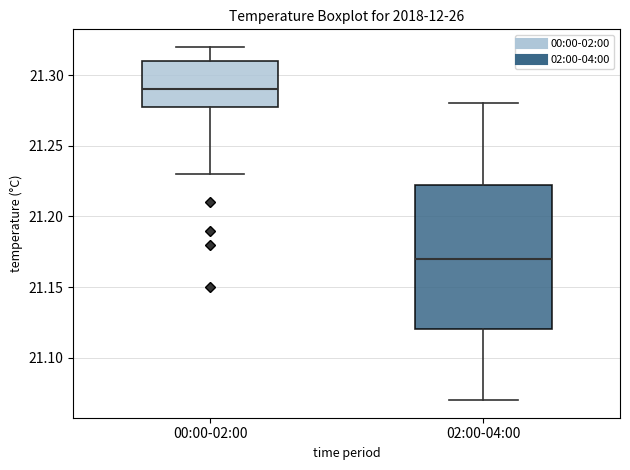

Comparing the boxes themselves (not the whiskers), which one is the tallest?

02:00-04:00